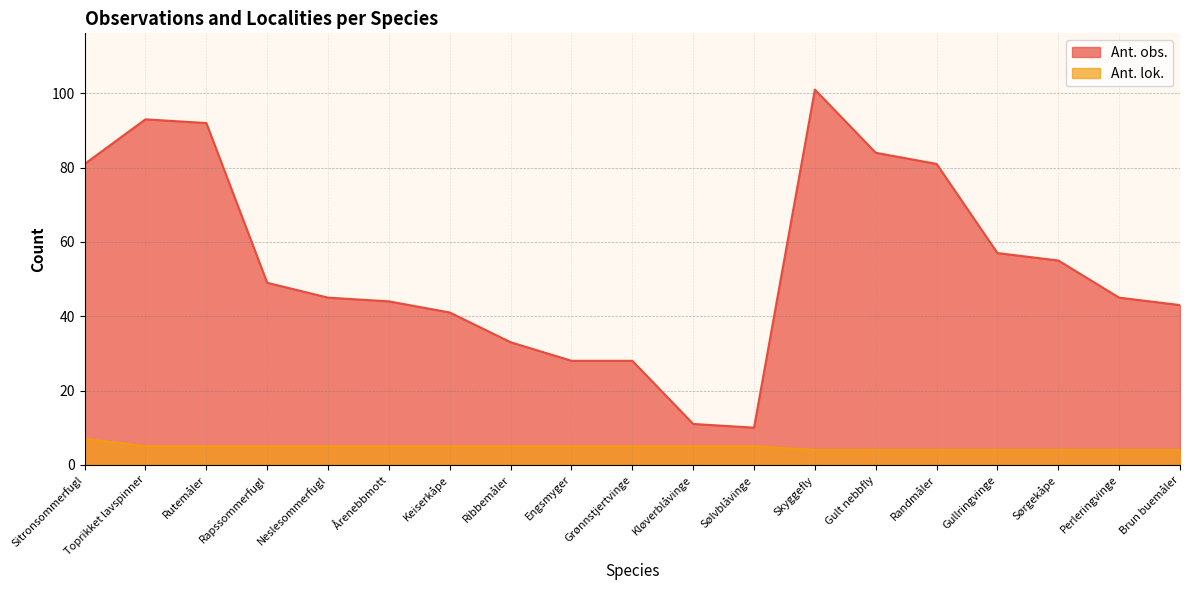

At which label does Ant. obs. reach its minimum?

Sølvblåvinge